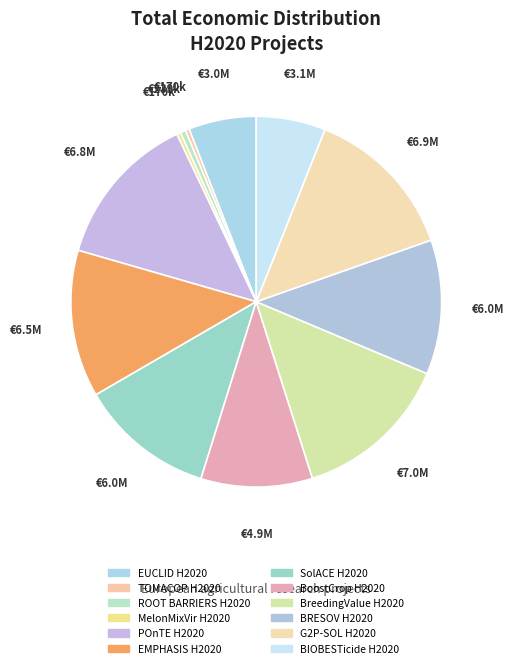

How many segments does this pie chart have?

12